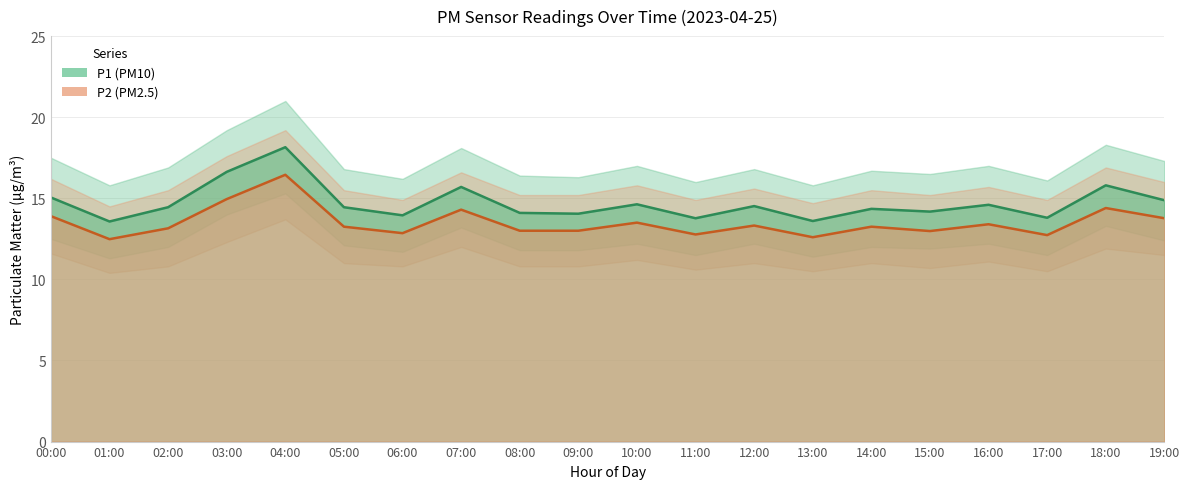

In P2, how many points are lower than both neighbors (excluding endpoints)?

6